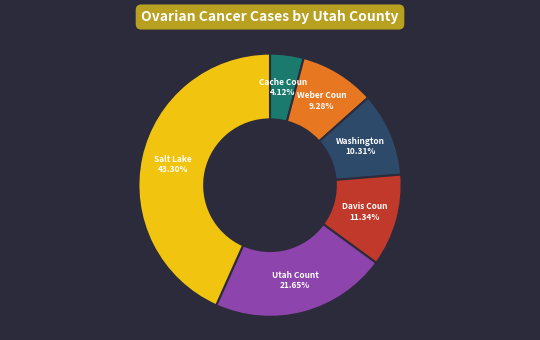

Does any single category account for the majority?

No